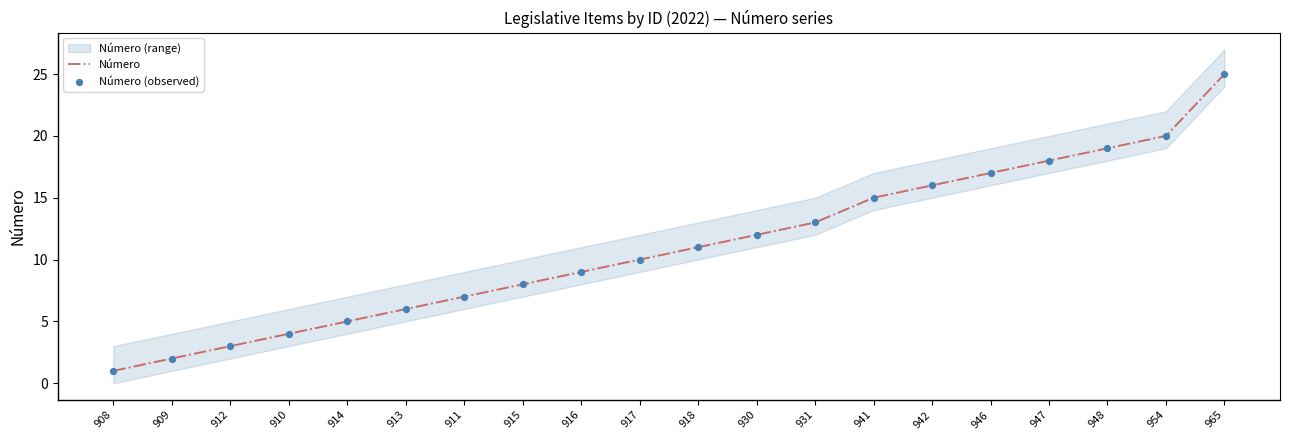

Which series reaches the maximum Y coordinate?

Número